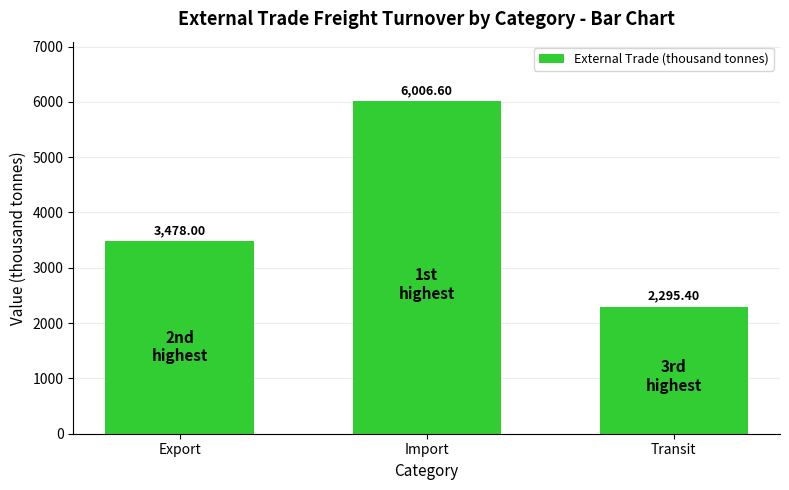

How many categories are shown in the chart?

3